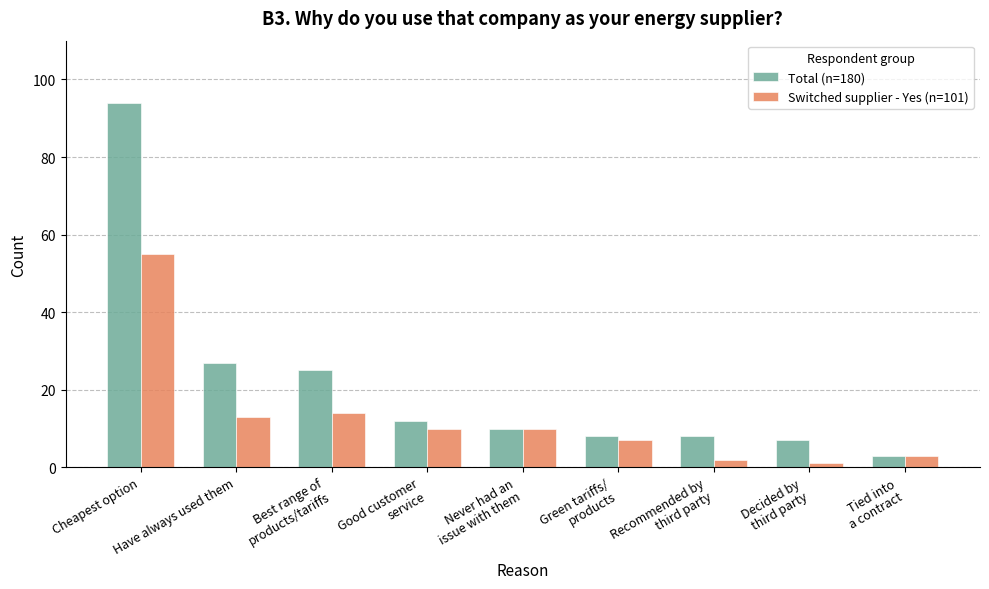

Rank the series by their average value, from lowest to highest.

Switched supplier - Yes (n=101), Total (n=180)